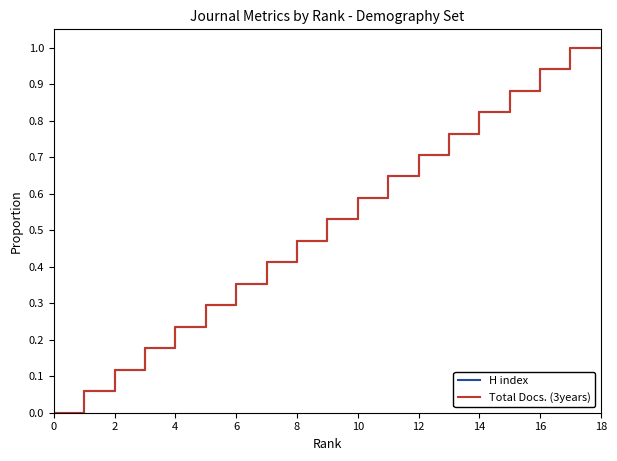

How many lines are shown in the chart?

2